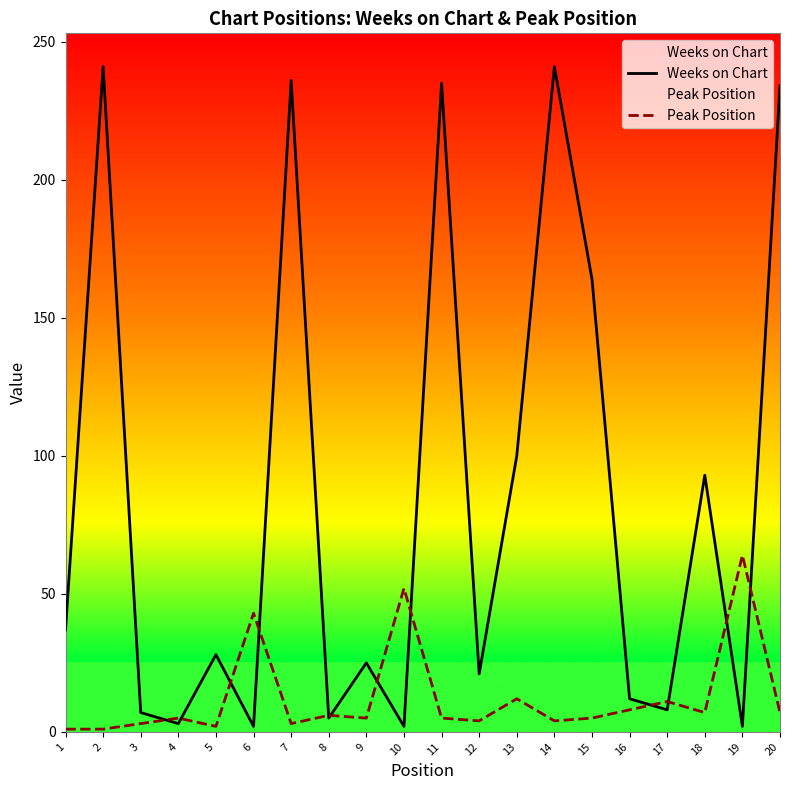

Reading left to right, transcribe all the data shown in this chart.

Weeks on Chart: 1=37	2=241	3=7	4=3	5=28	6=2	7=236	8=5	9=25	10=2	11=235	12=21	13=100	14=241	15=164	16=12	17=8	18=93	19=2	20=234
Peak Position: 1=1	2=1	3=3	4=5	5=2	6=43	7=3	8=6	9=5	10=52	11=5	12=4	13=12	14=4	15=5	16=8	17=11	18=7	19=64	20=7